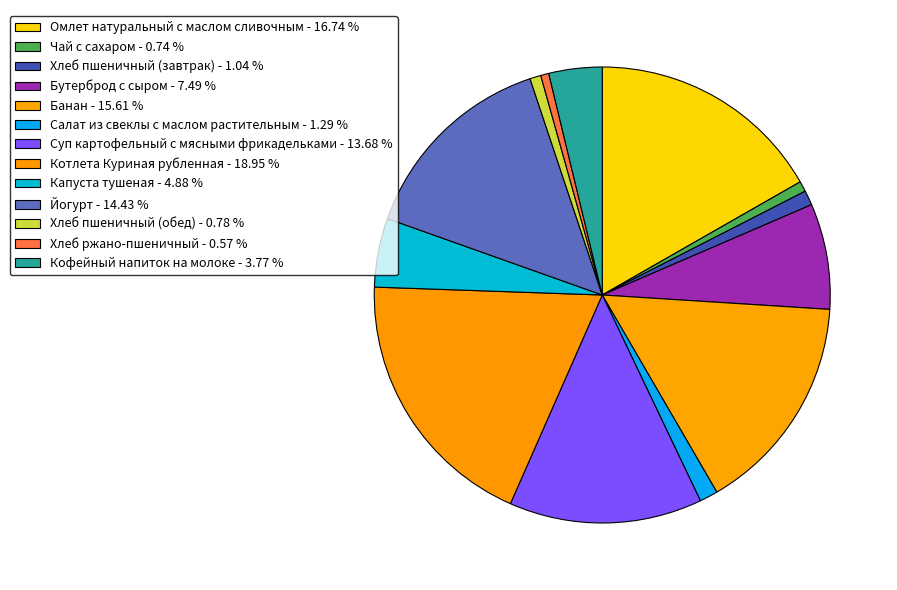

To the nearest percent, what percentage of the pie is Чай с сахаром?

1%